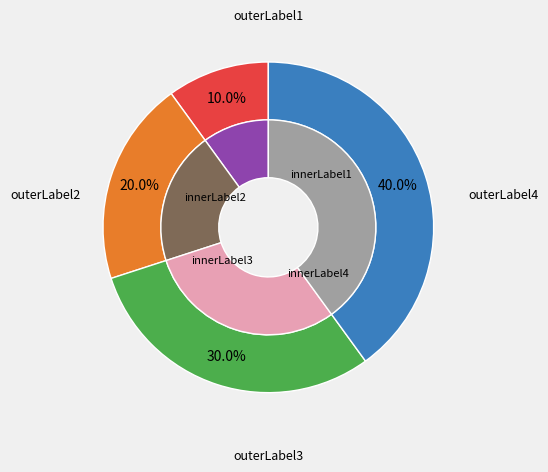

True or false: Спеціаліст вищої категорії accounts for 52% of the total.

False